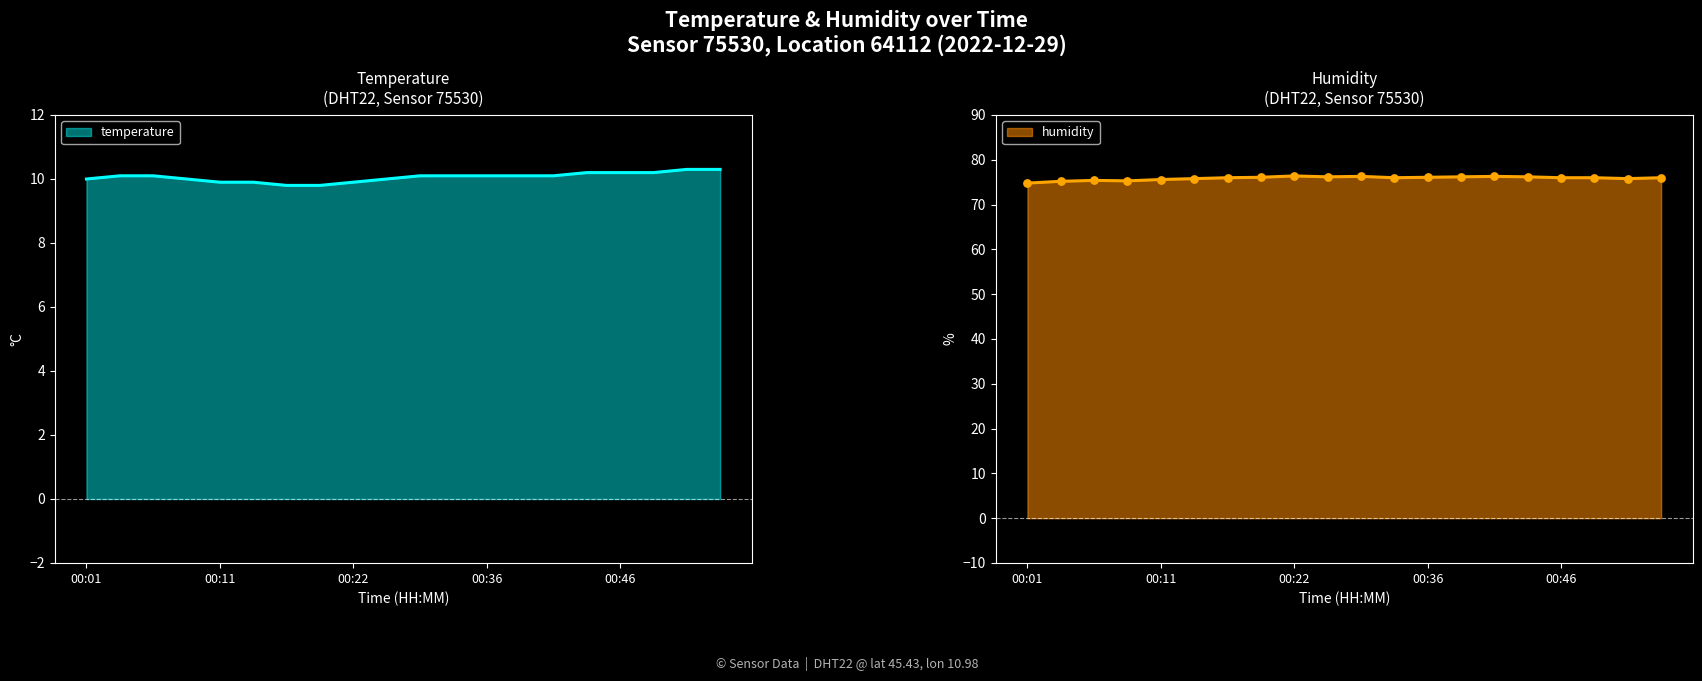

Which series has the widest spread of Y values?

humidity